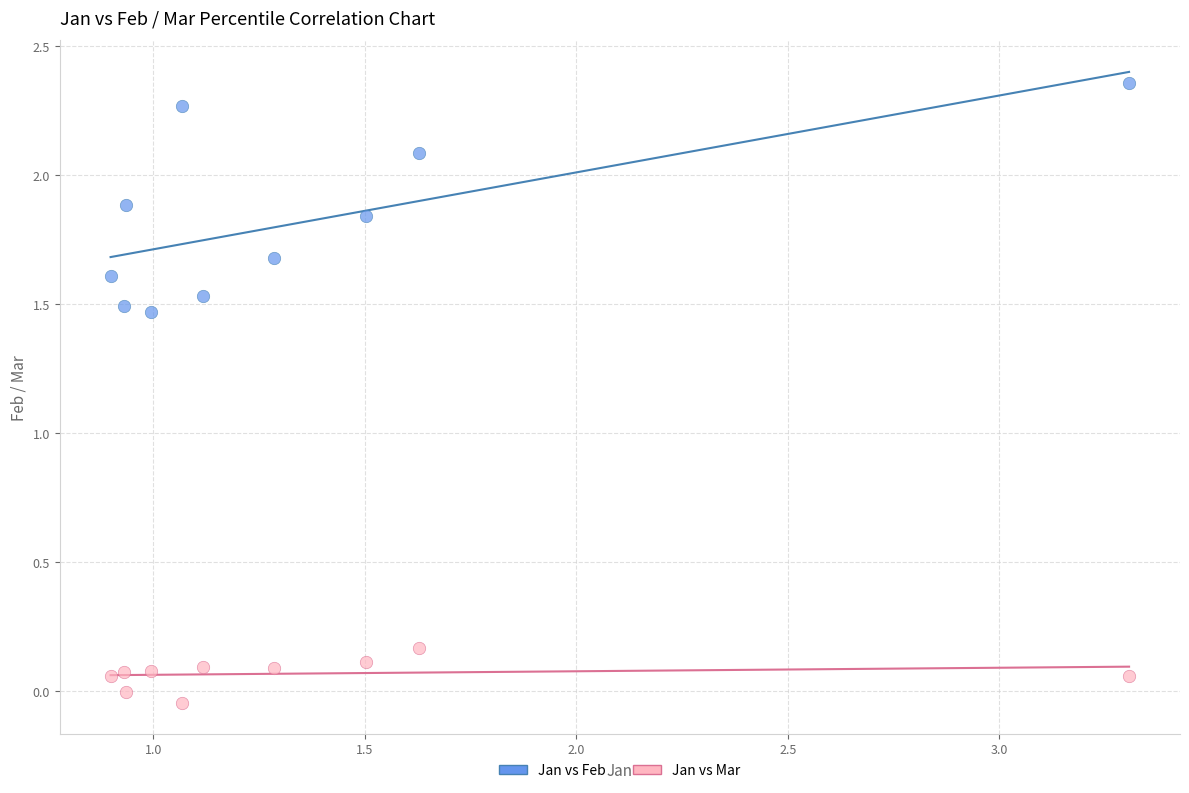

Which series reaches the maximum Y coordinate?

Jan vs Feb